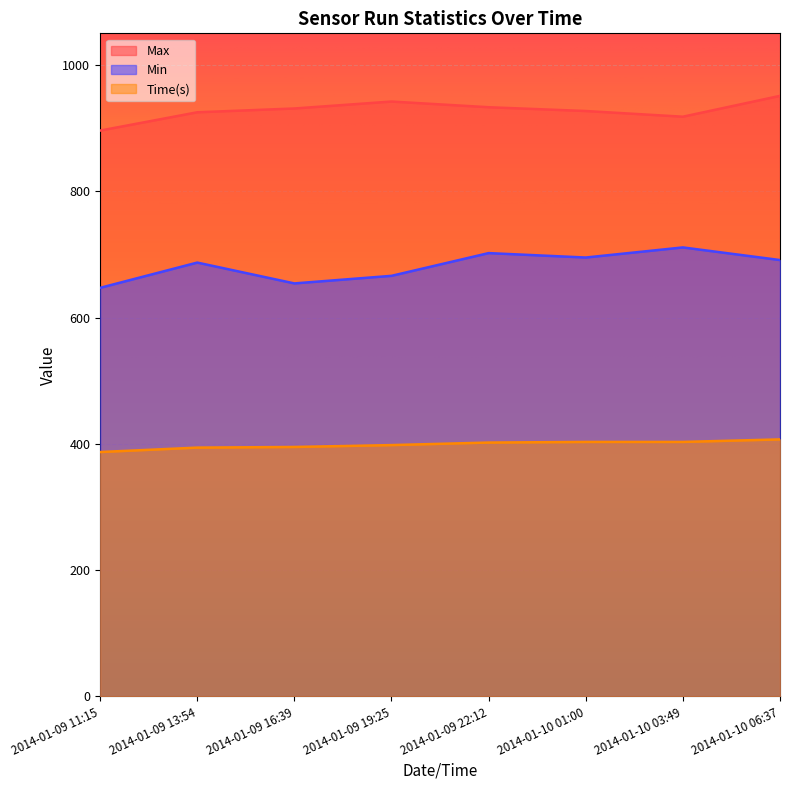

What is the smallest value displayed?

387